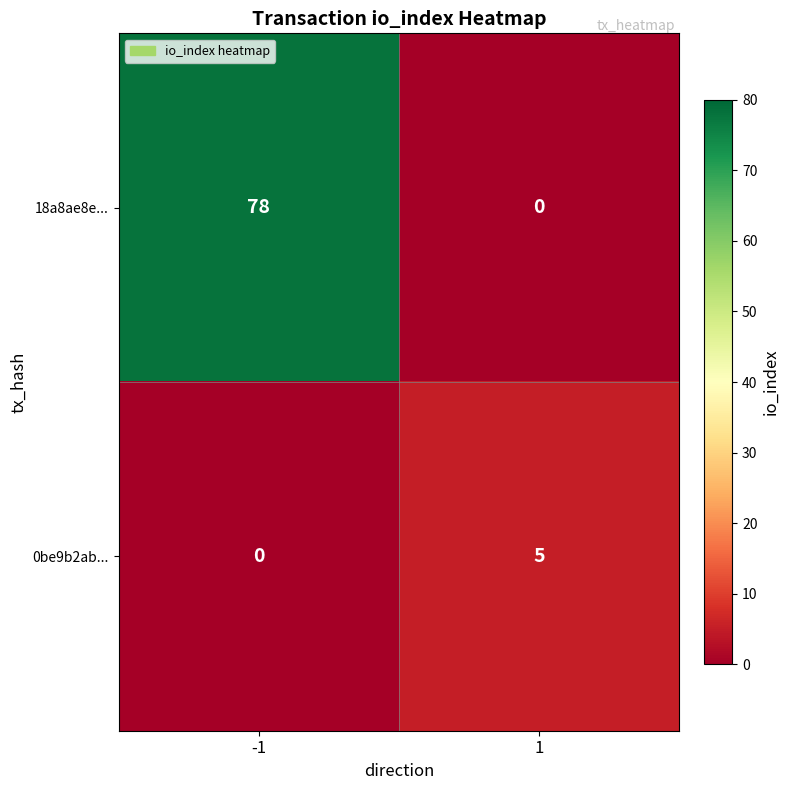

The 0be9b2ab... series shows 5 at 1. True or false?

True